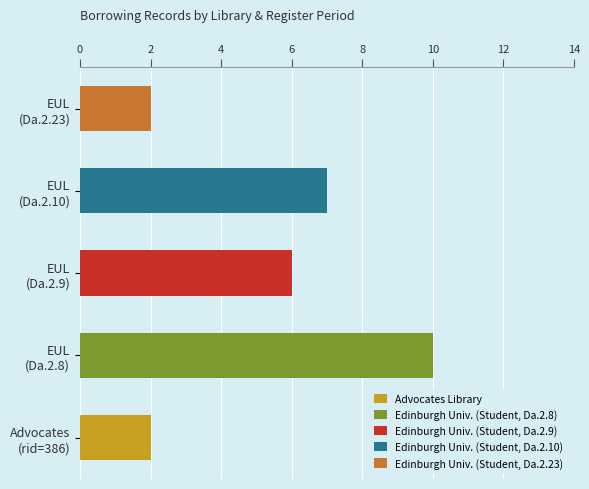

How many distinct data groups are displayed?

5